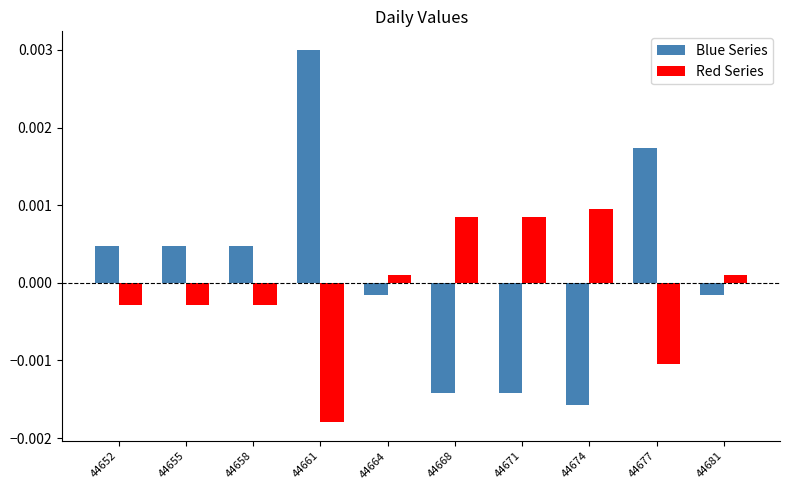

How many values in Blue Series are below zero?

5